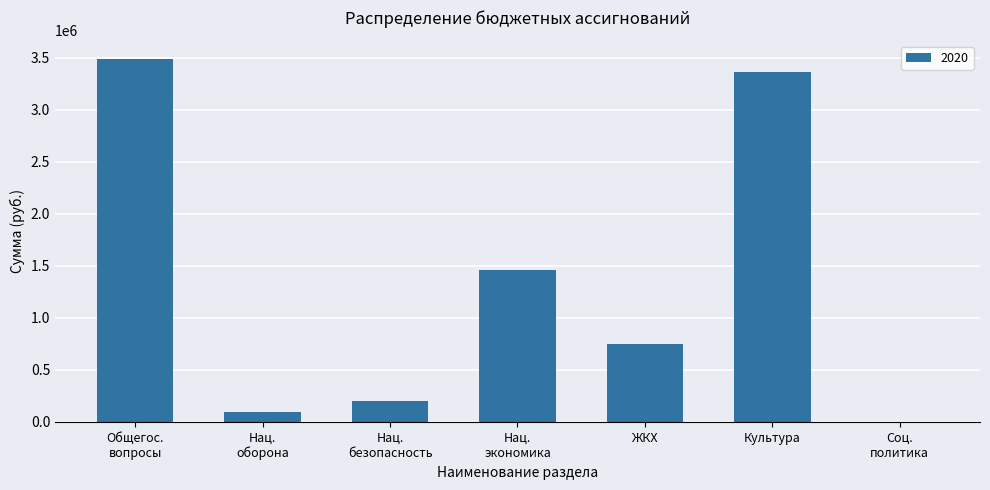

What is the maximum value shown in the chart?

3493046.0